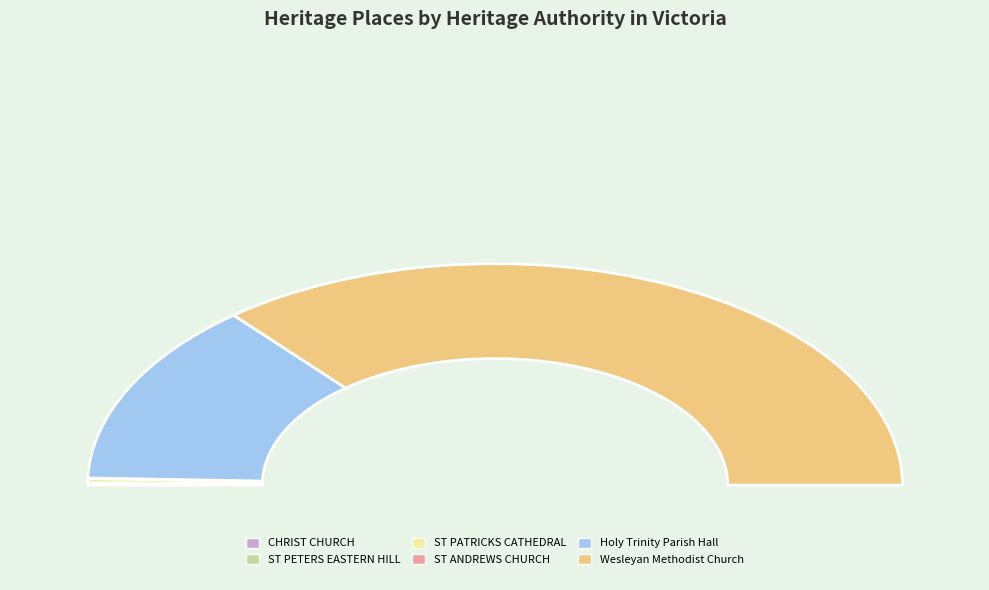

Combined, what portion of the pie is Holy Trinity Parish Hall (former) and ST PETERS EASTERN HILL PRECINCT?

27.0%